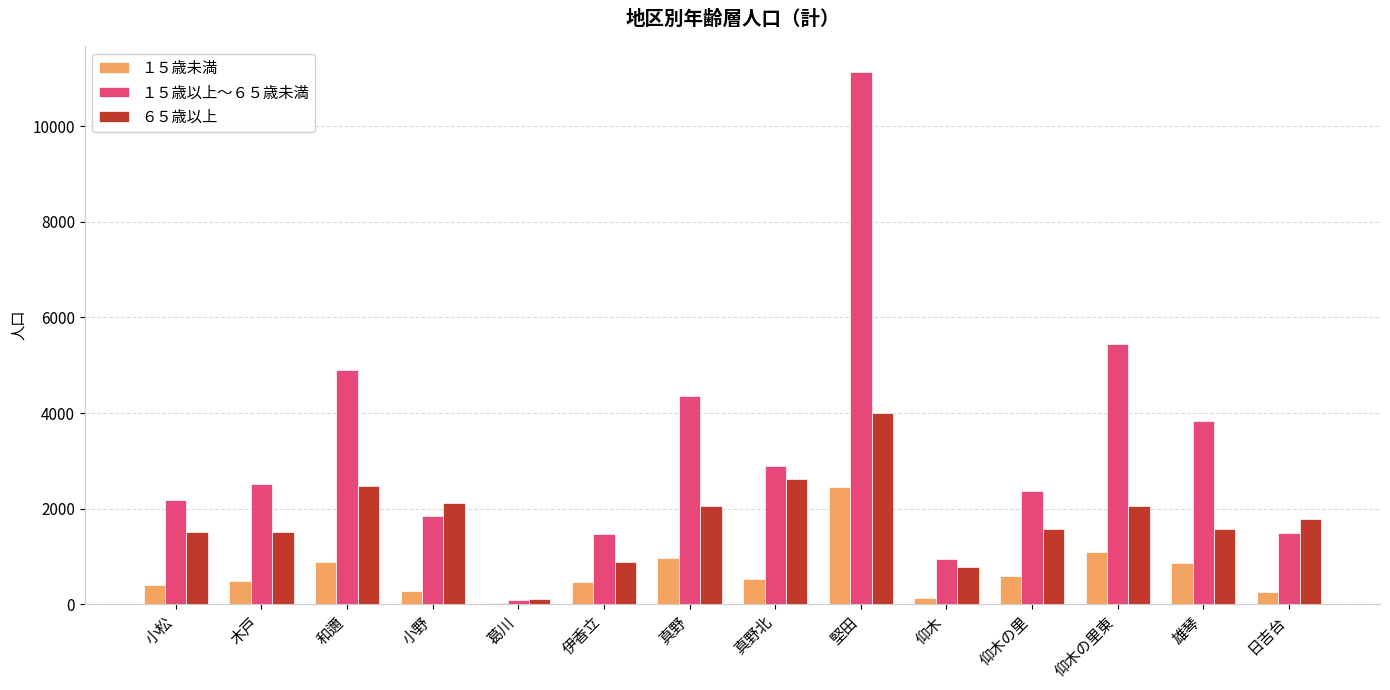

The ６５歳以上 series shows 779 at 仰木. True or false?

True